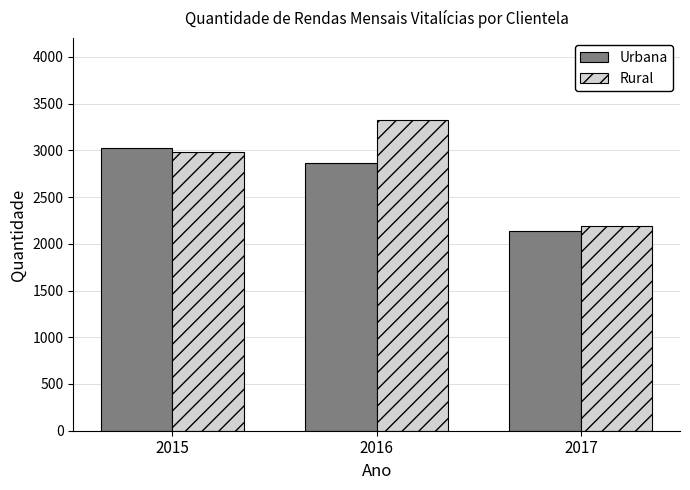

What is the maximum value shown in the chart?

3326